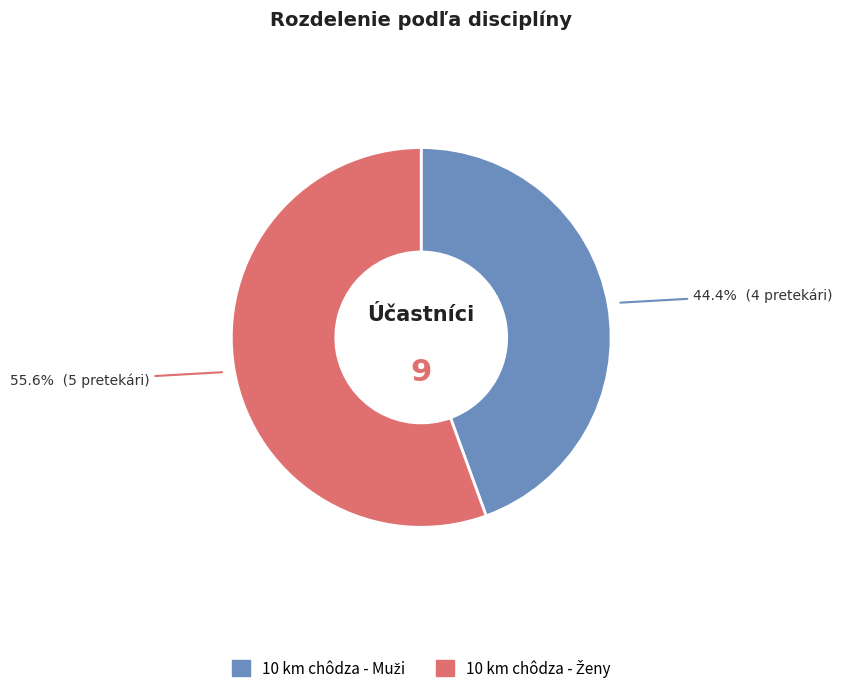

Does any single category account for the majority?

Yes